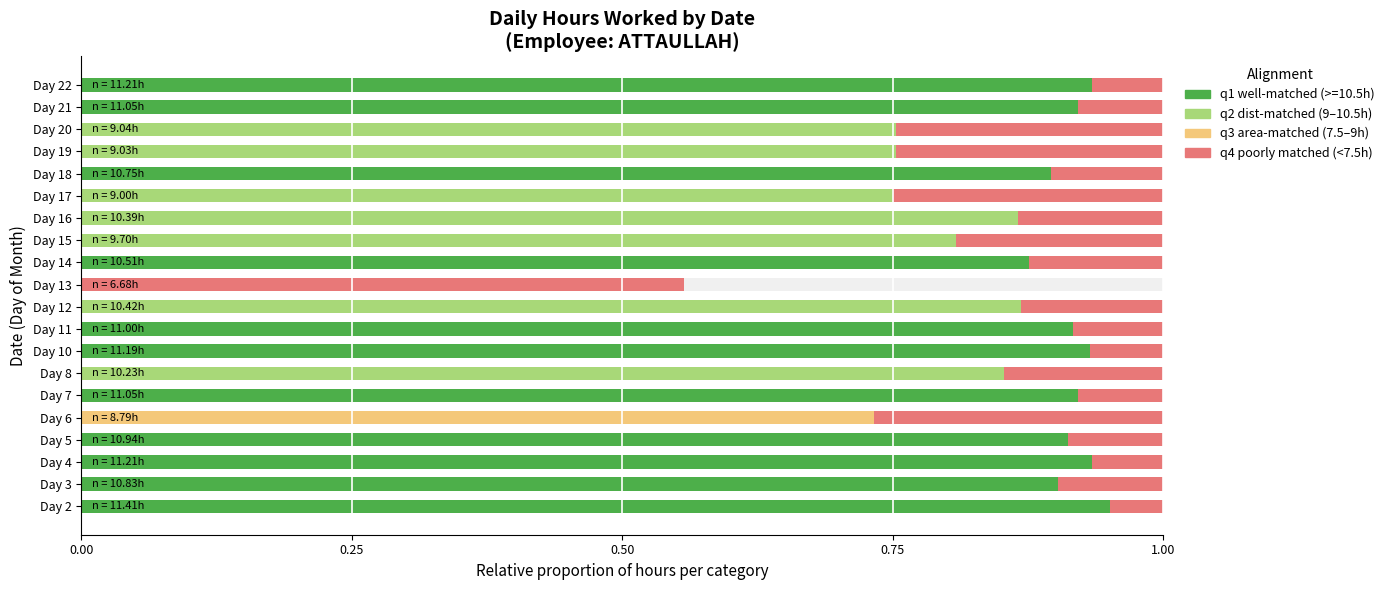

Which has a higher value, Day 7 or Day 8?

Day 8